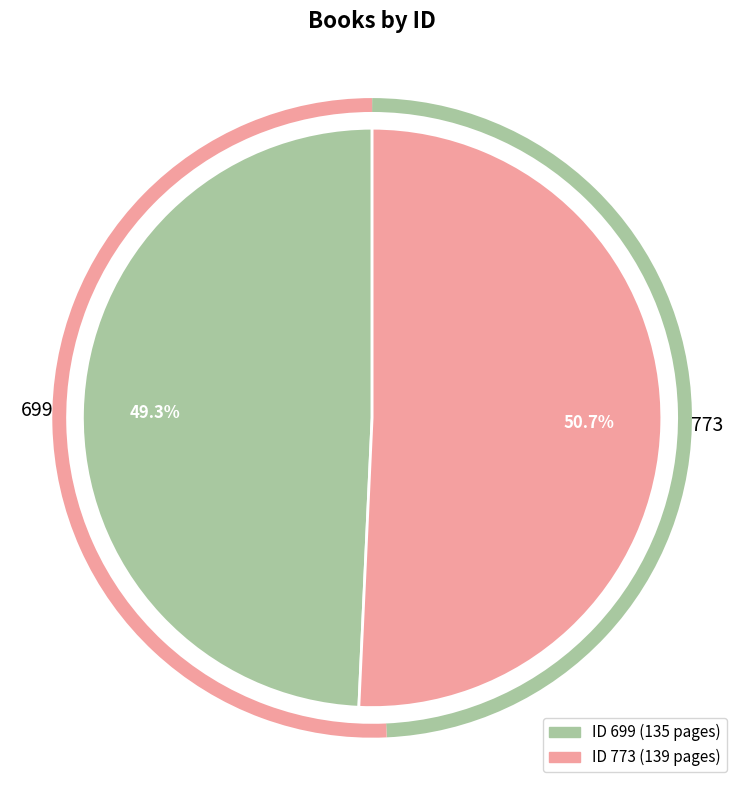

The 699 slice represents 49% of the pie. True or false?

True